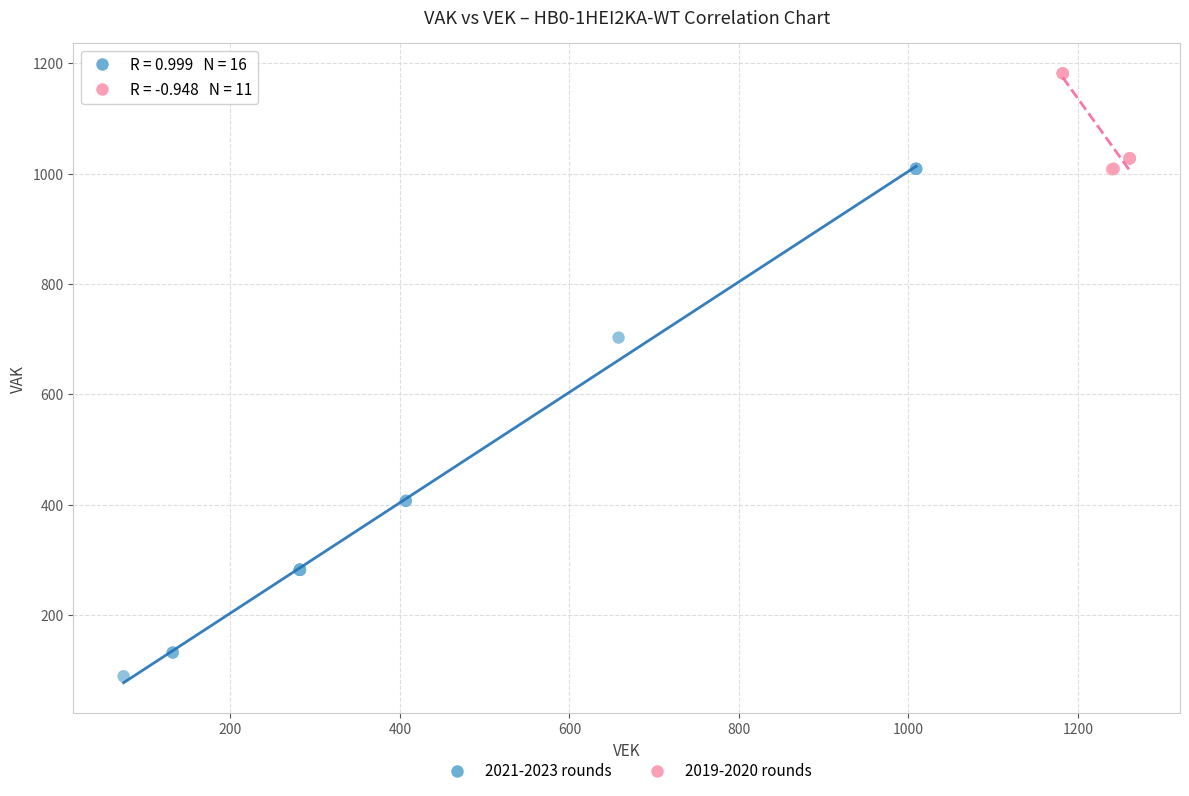

Which series reaches the minimum Y coordinate?

2021-2023 rounds